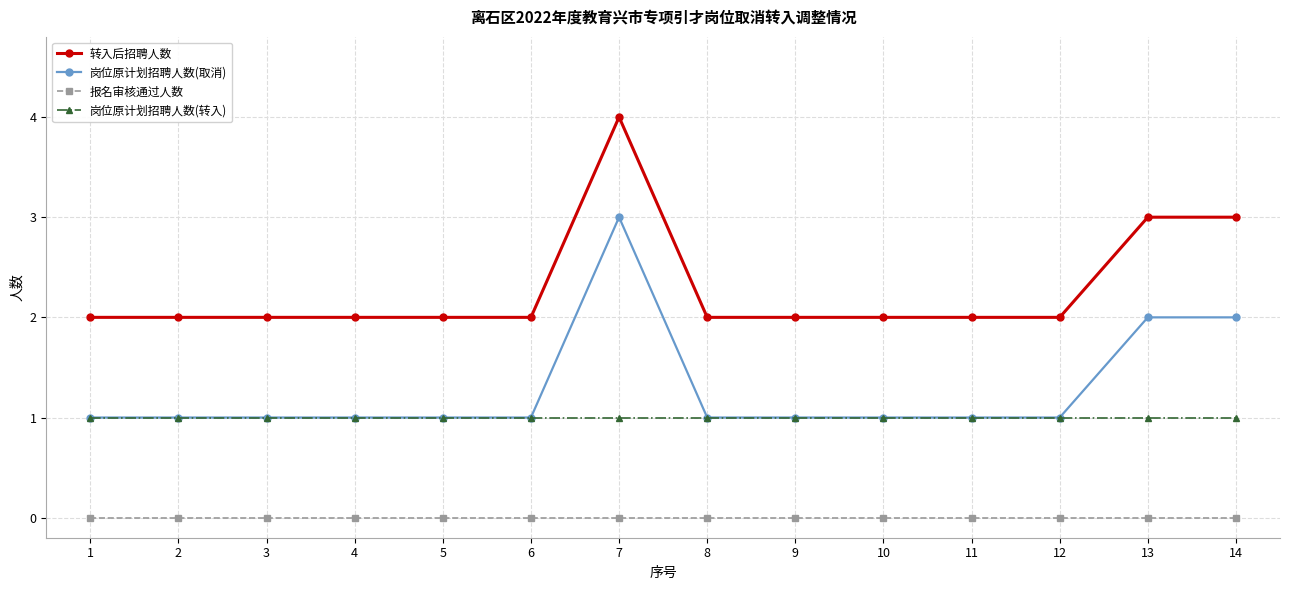

List the series in order of their peak value, lowest first.

报名审核通过人数, 岗位原计划招聘人数(转入), 岗位原计划招聘人数(取消), 转入后招聘人数